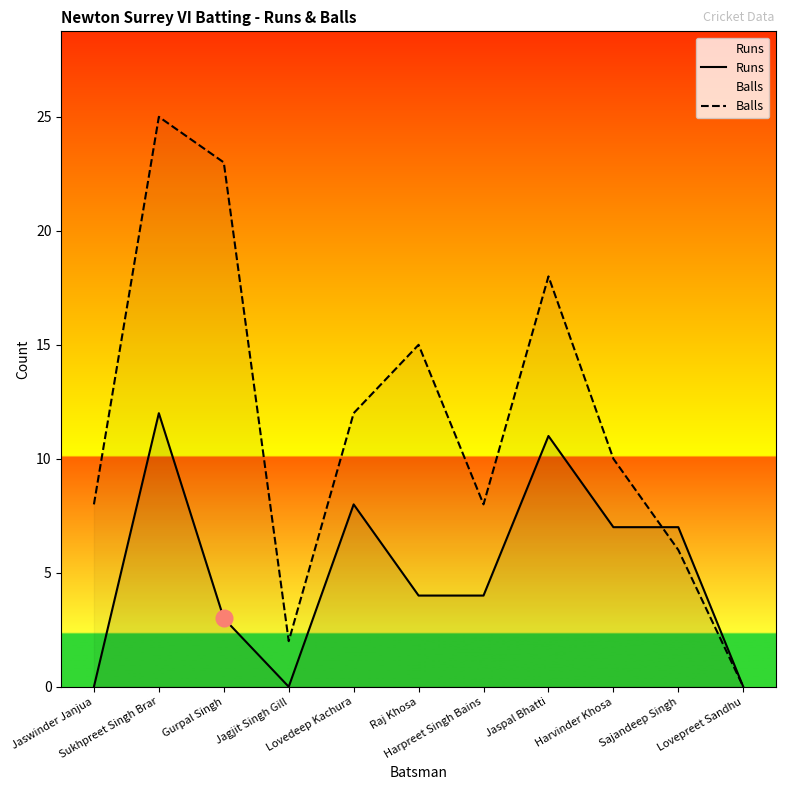

What is the approximate value of Balls at Jagjit Singh Gill?

2